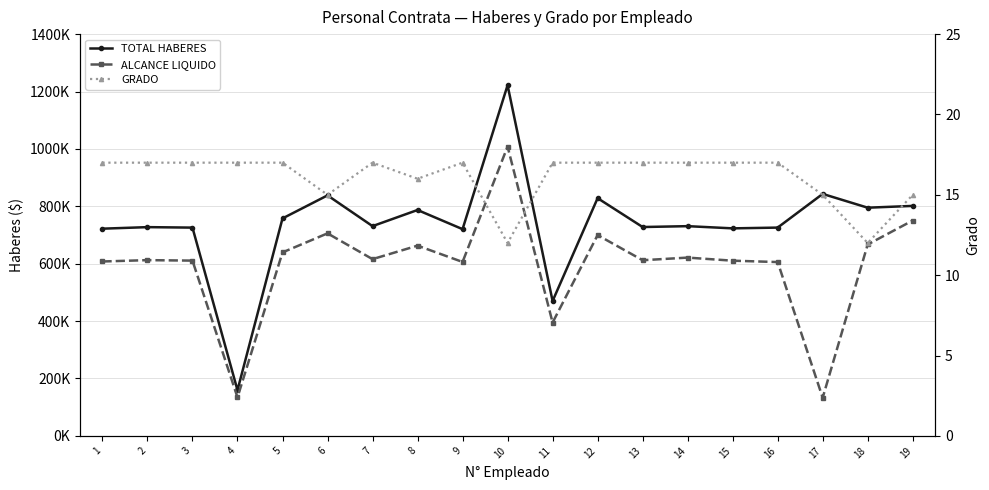

True or false: TOTAL HABERES and ALCANCE LIQUIDO cross at least once.

False